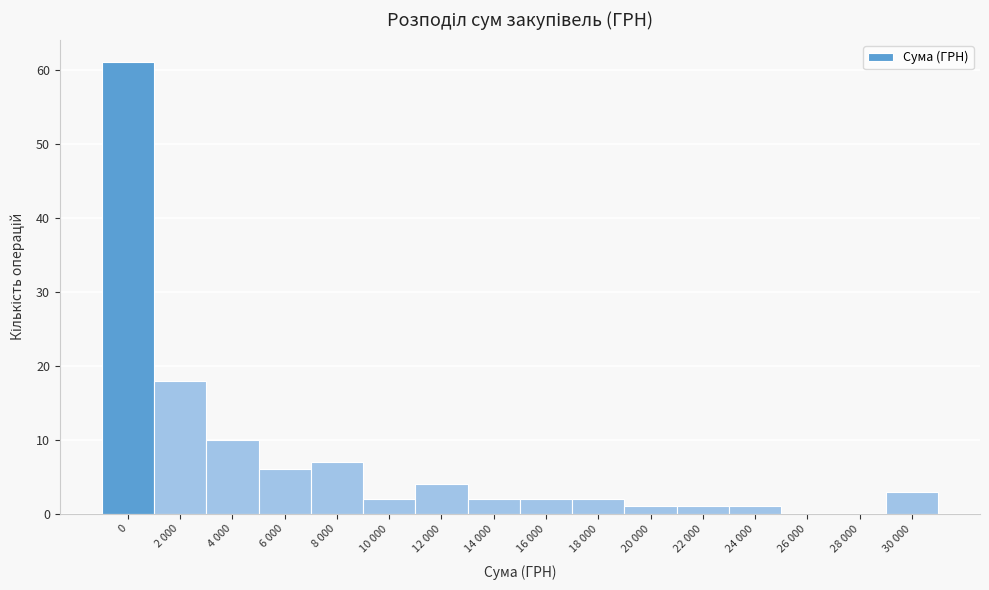

Reading left to right, list all the values displayed in this chart.

0=61	2 000=18	4 000=10	6 000=6	8 000=7	10 000=2	12 000=4	14 000=2	16 000=2	18 000=2	20 000=1	22 000=1	24 000=1	26 000=0	28 000=0	30 000=3